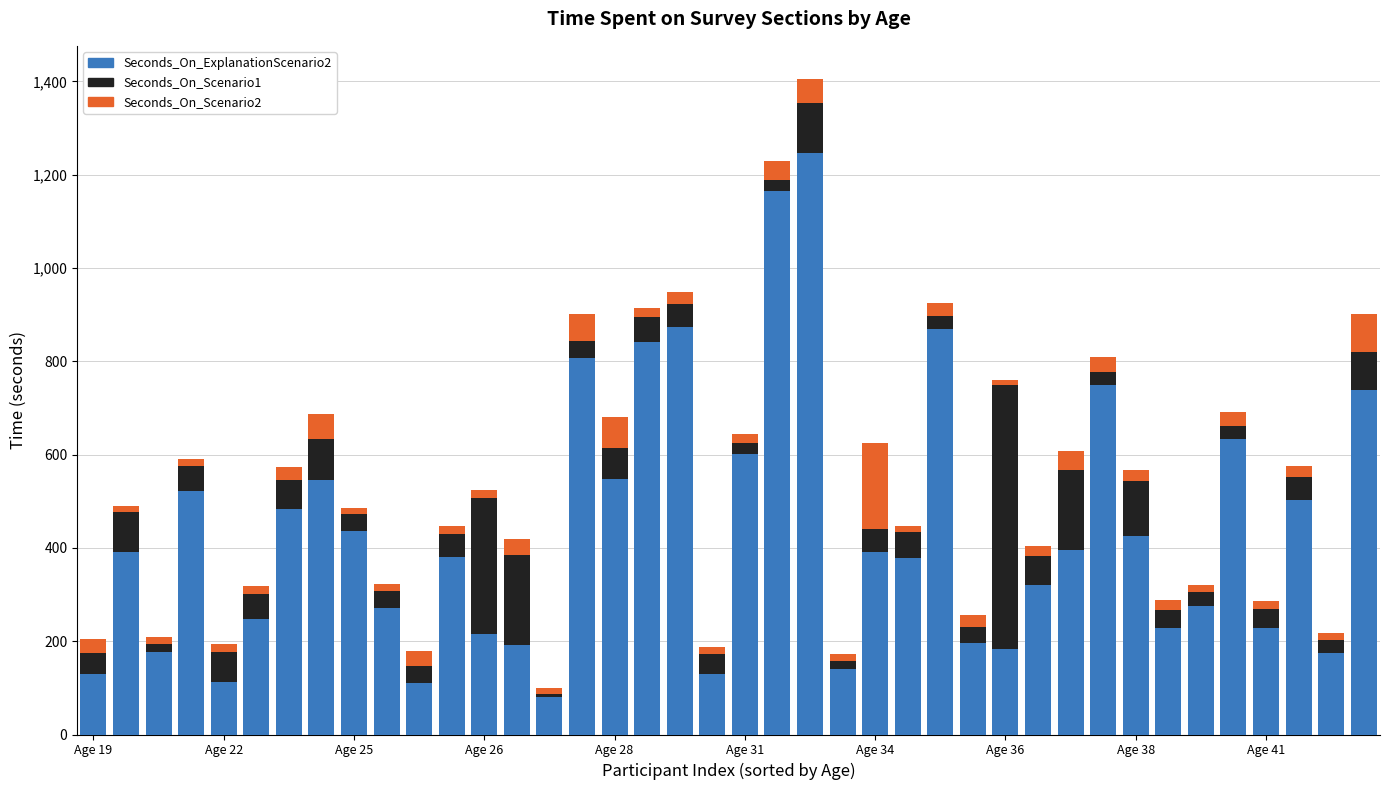

What is the sum of all Seconds_On_ExplanationScenario2 values?

17338.9